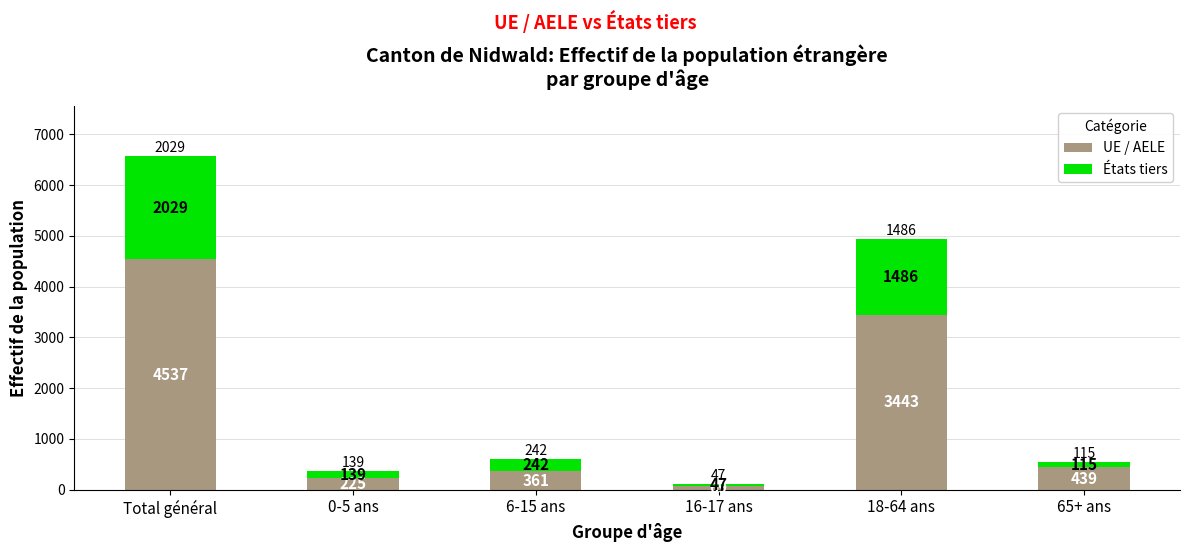

At which label does UE / AELE reach its peak?

Total général